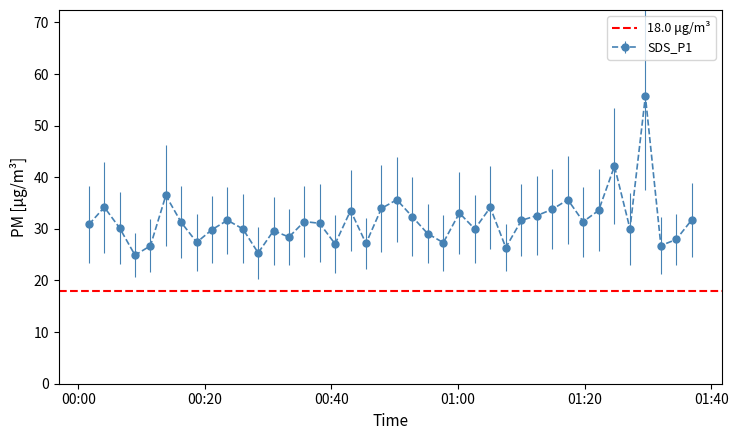

What is the maximum value for SDS_P1?

55.7